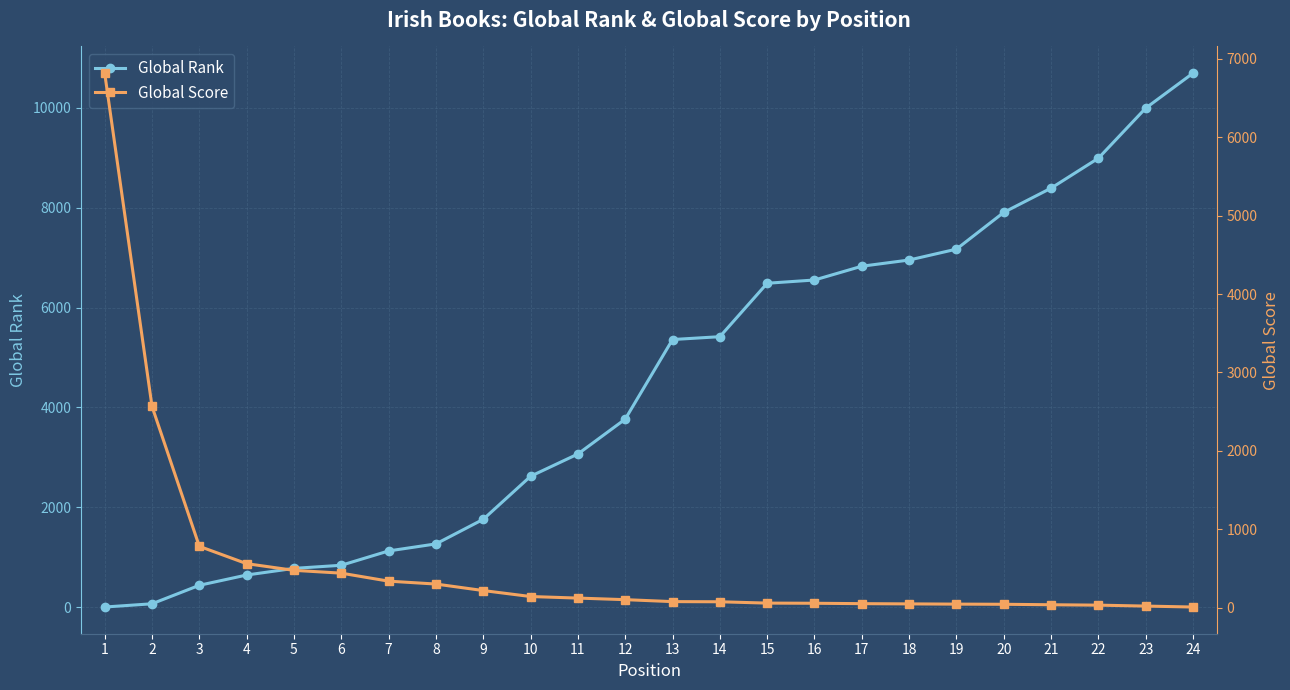

How many data points in Global Rank are above 5359?

11